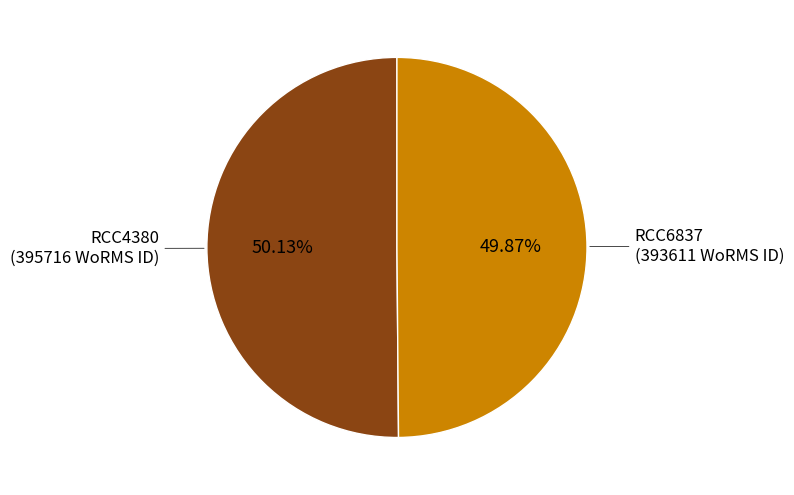

How many slices are in this pie chart?

2